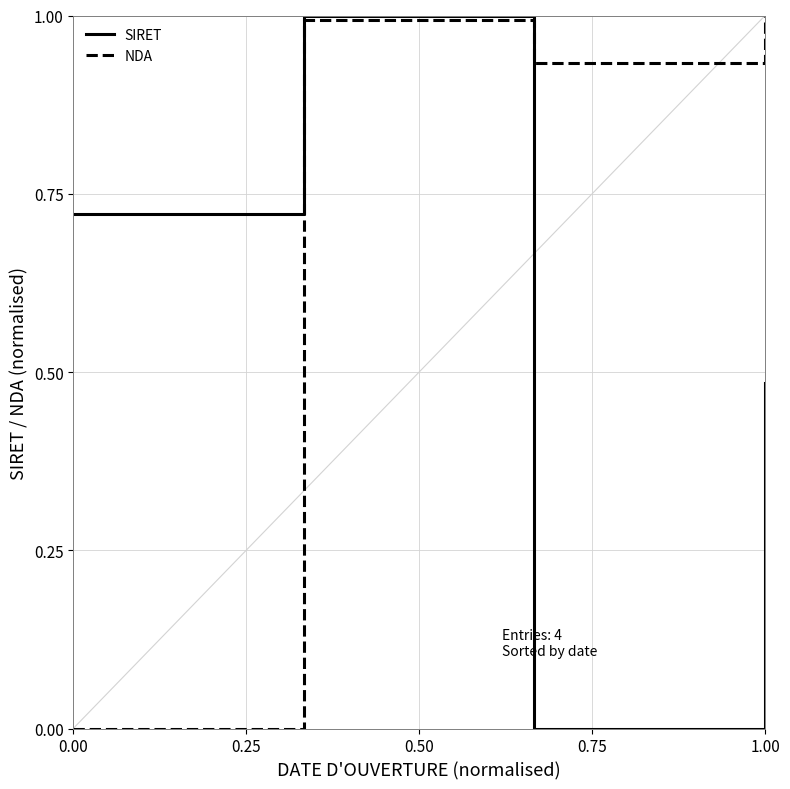

What are all the series names shown in the legend?

SIRET, NDA